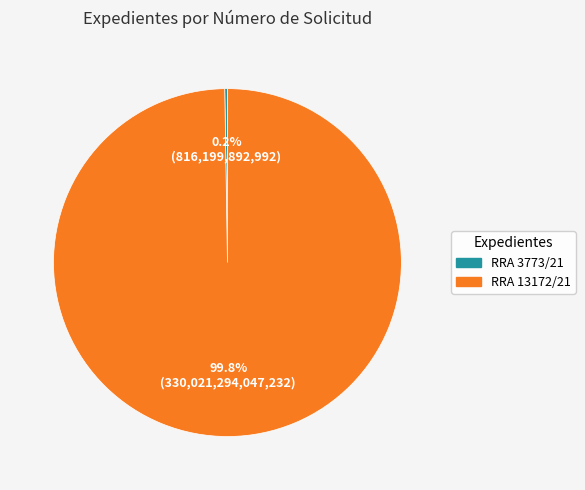

Which category accounts for the majority?

RRA 13172/21